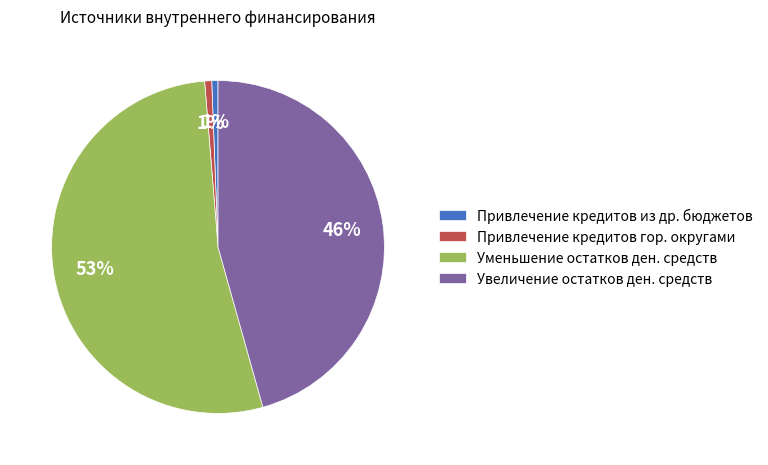

Does Привлечение кредитов гор. округами represent more than half of the total?

No